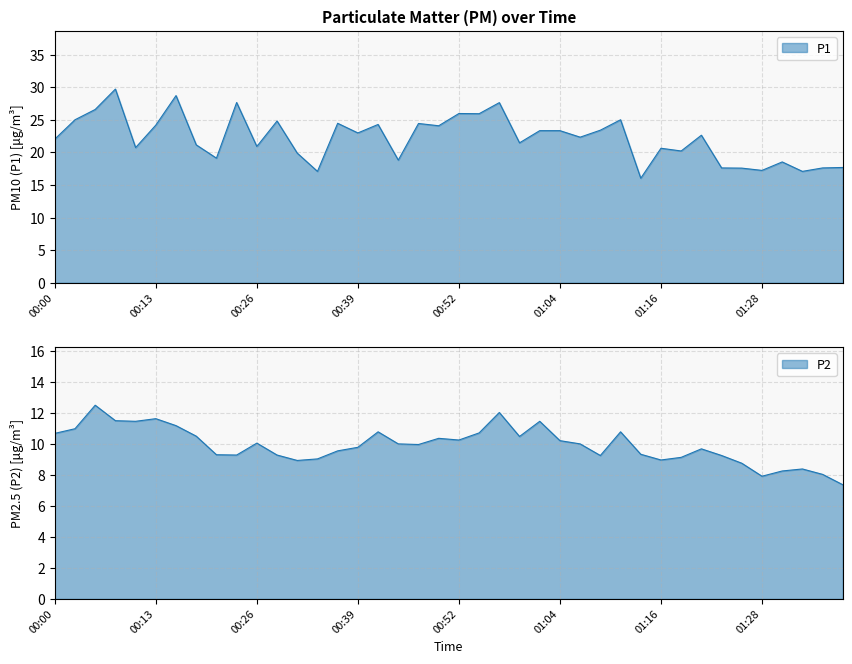

At which category does P2 reach its first local peak?

00:05